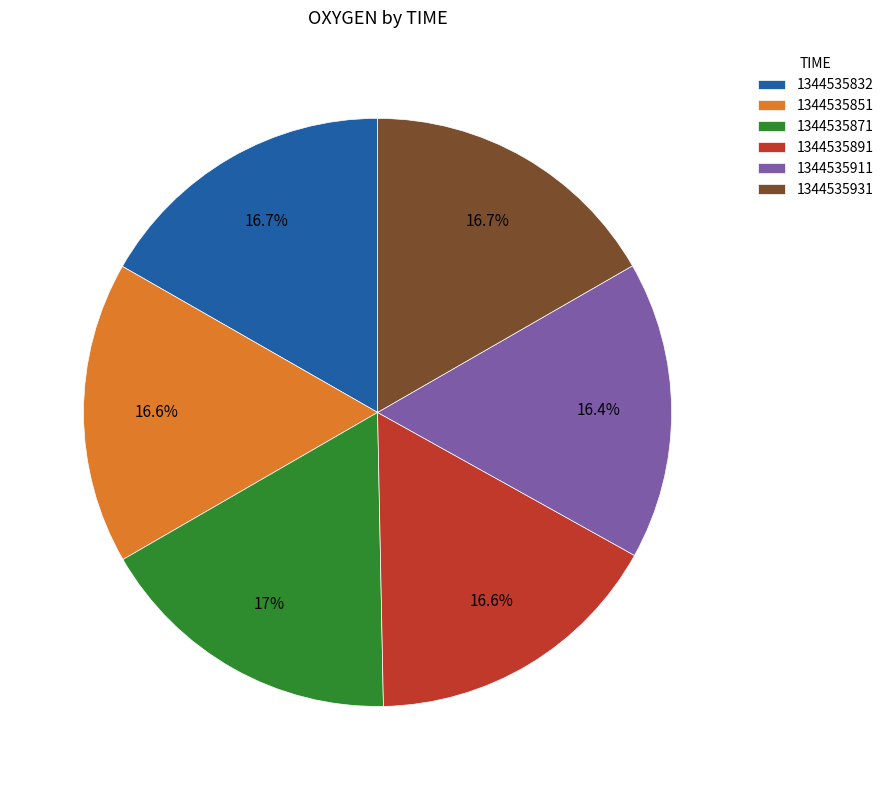

What percentage is NOT represented by 1344535832?

83.3%